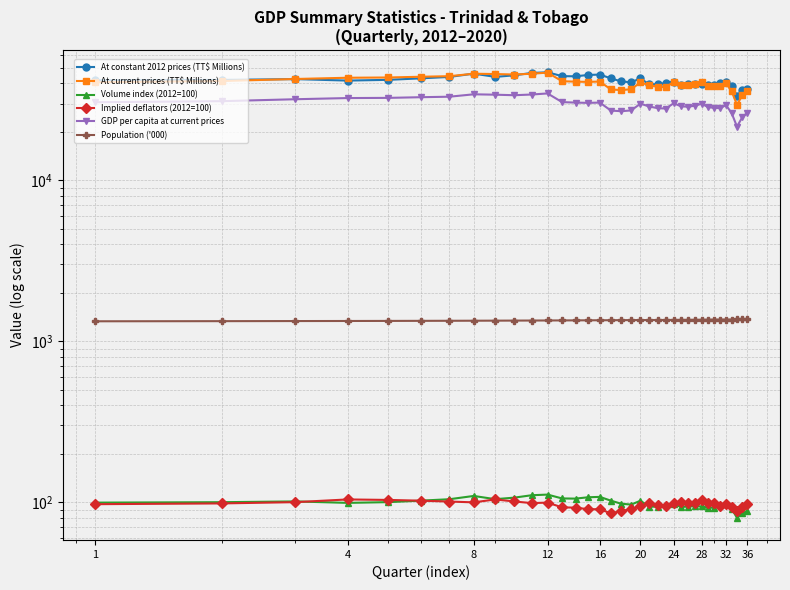

Count the number of categories in the chart.

36